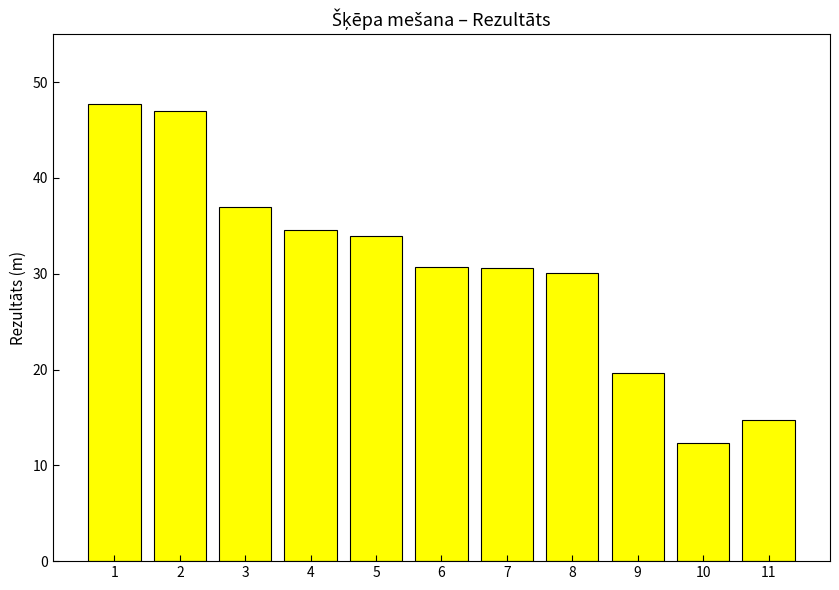

Count the number of data series in this chart.

1